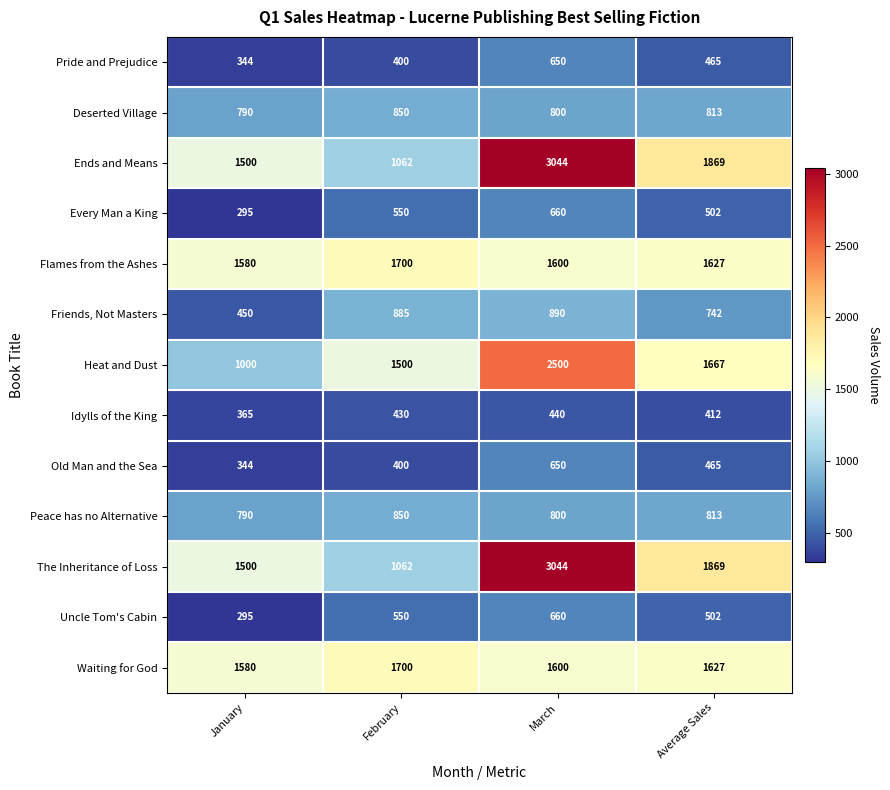

How many series are shown in this chart?

13